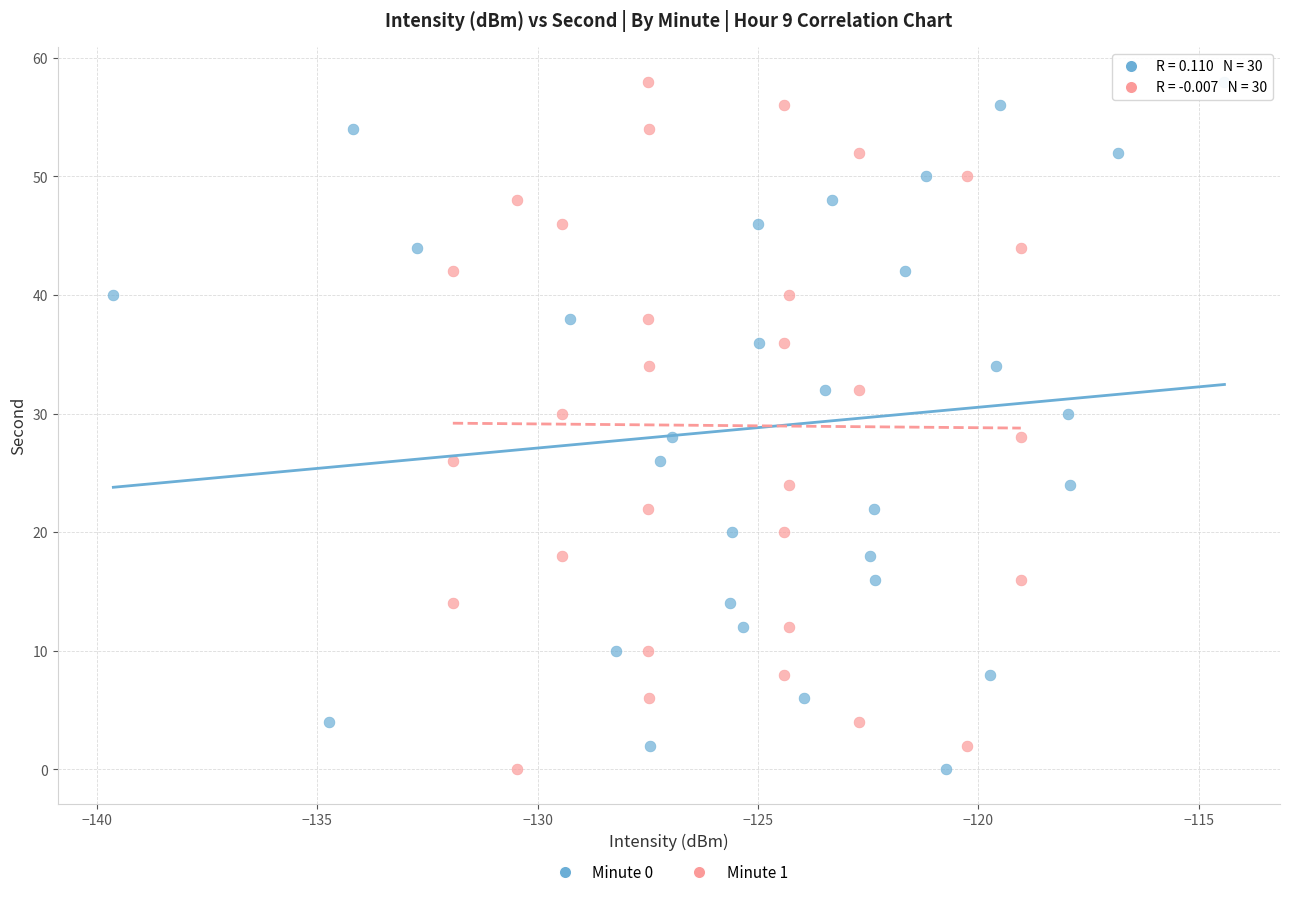

What are all the series names shown in the legend?

Minute 0, Minute 1